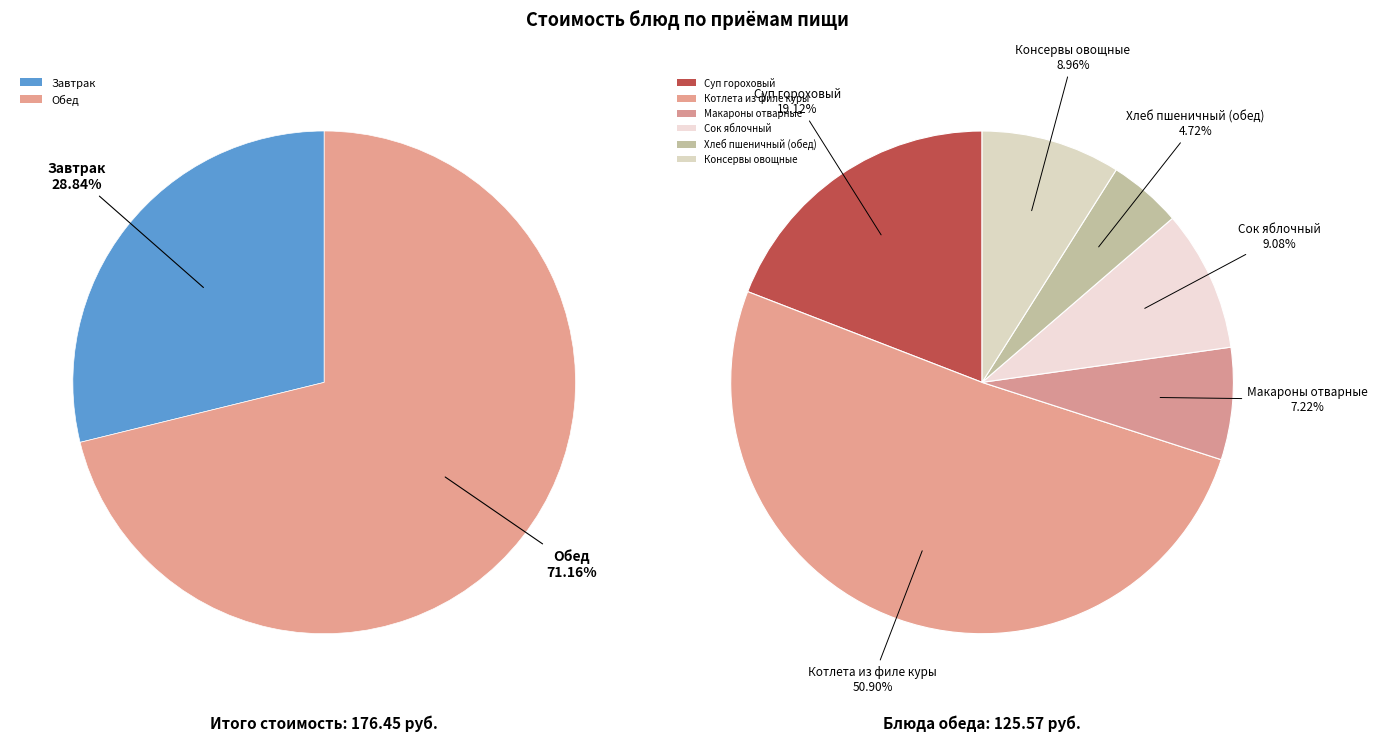

True or false: Консервы овощные закусочные accounts for 19% of the total.

False